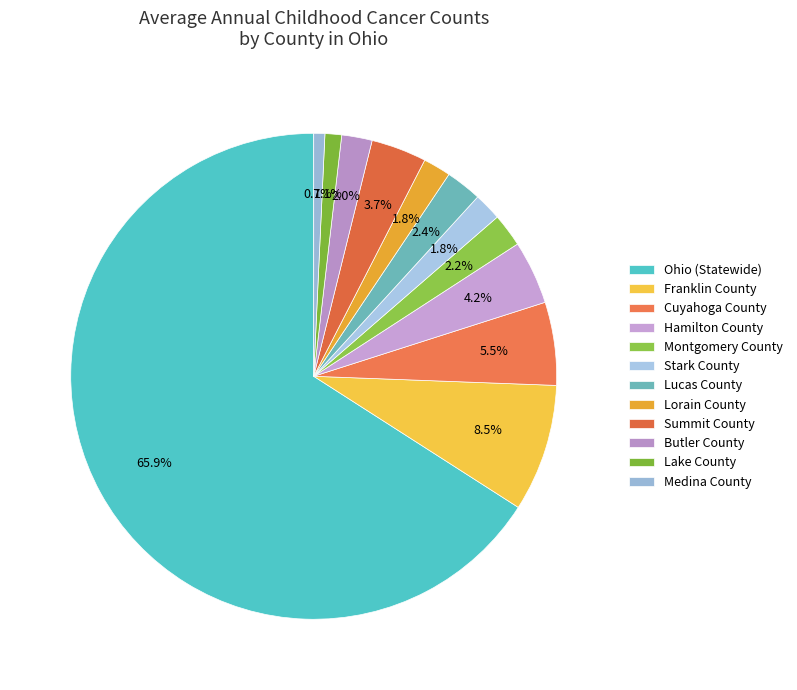

Count the number of slices in the pie.

12